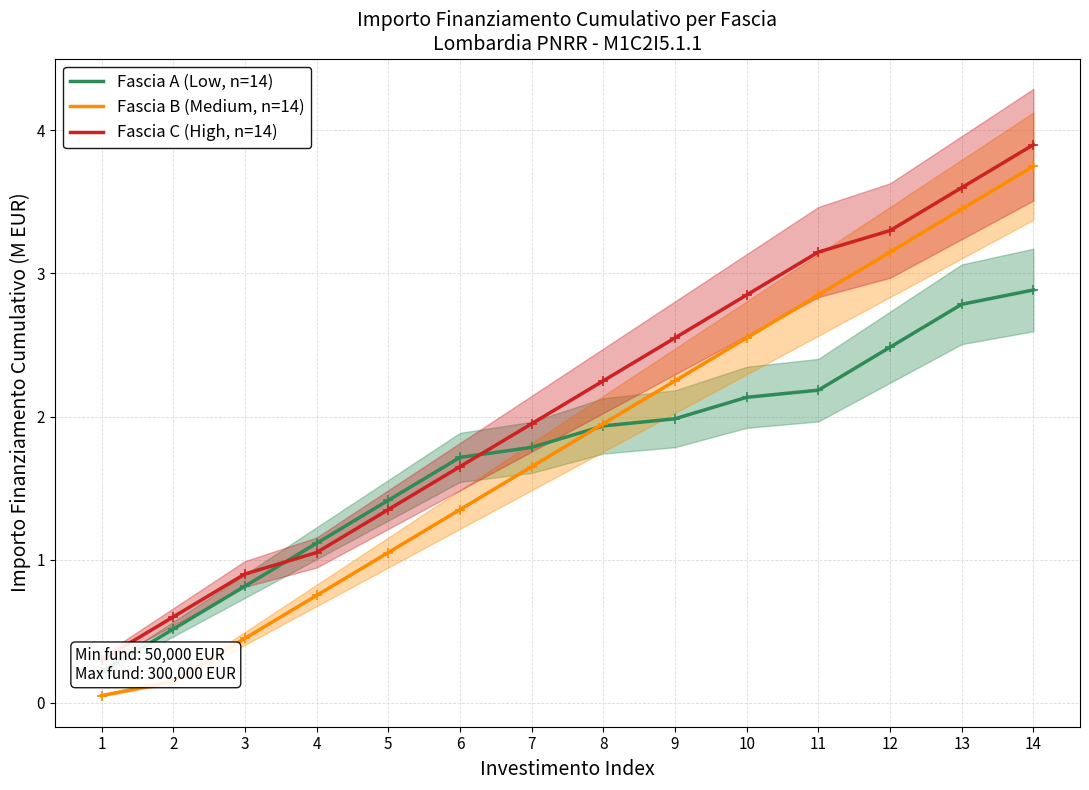

At how many categories does at least one series exceed 2?

7